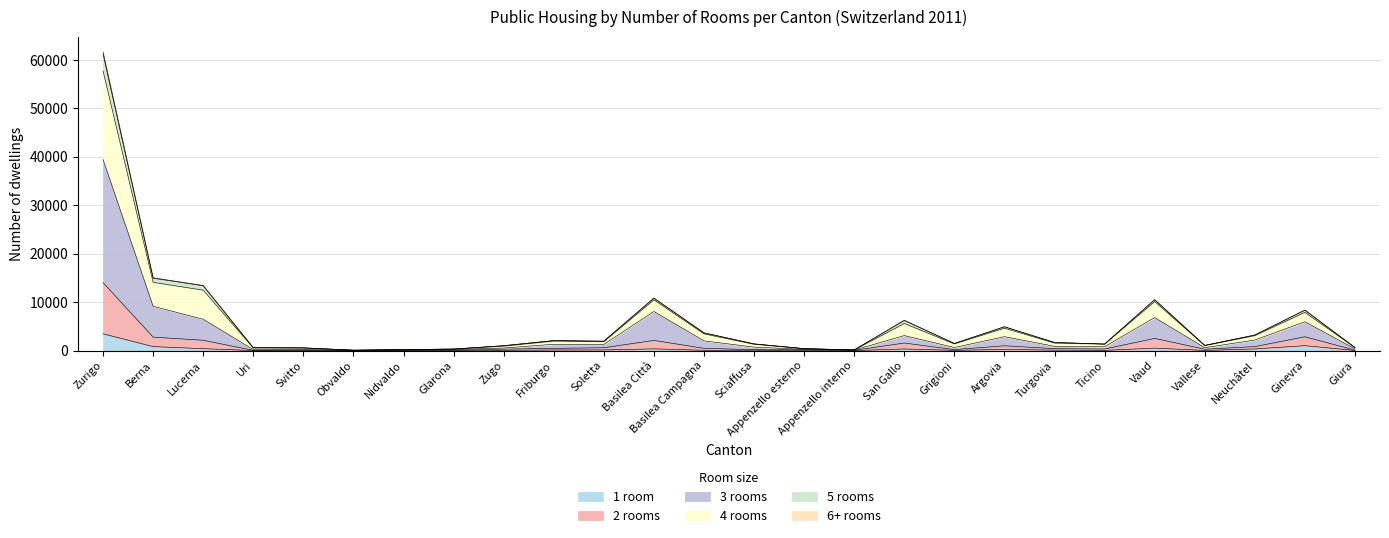

What is the difference between the second highest and second lowest values in the 1 room series?

1009